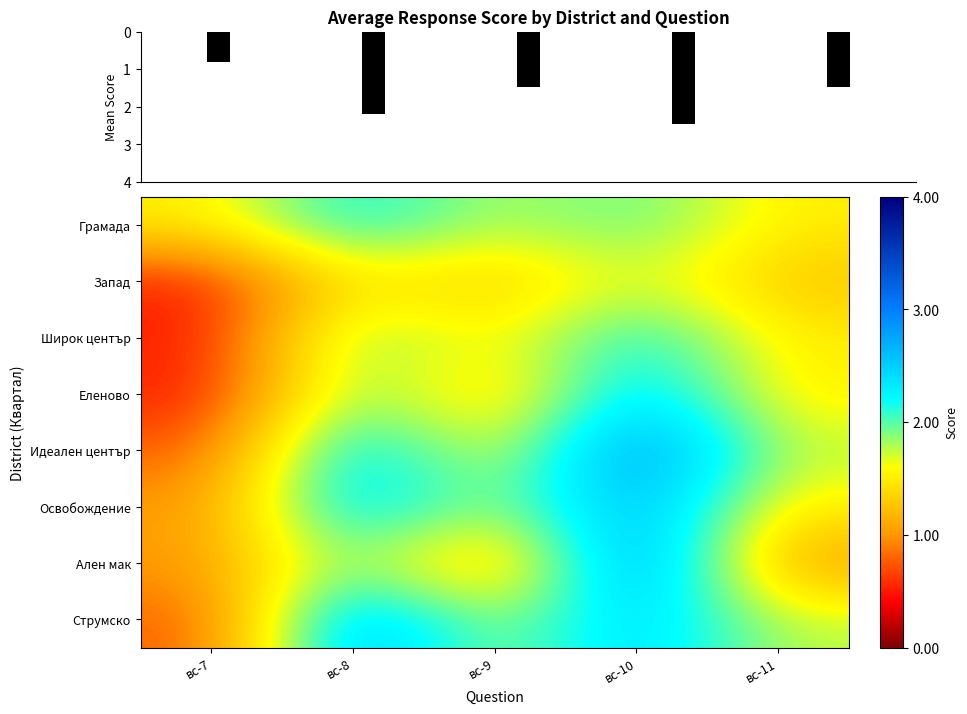

What is the sum of the Запад values at вс-7 and вс-10?

2.2